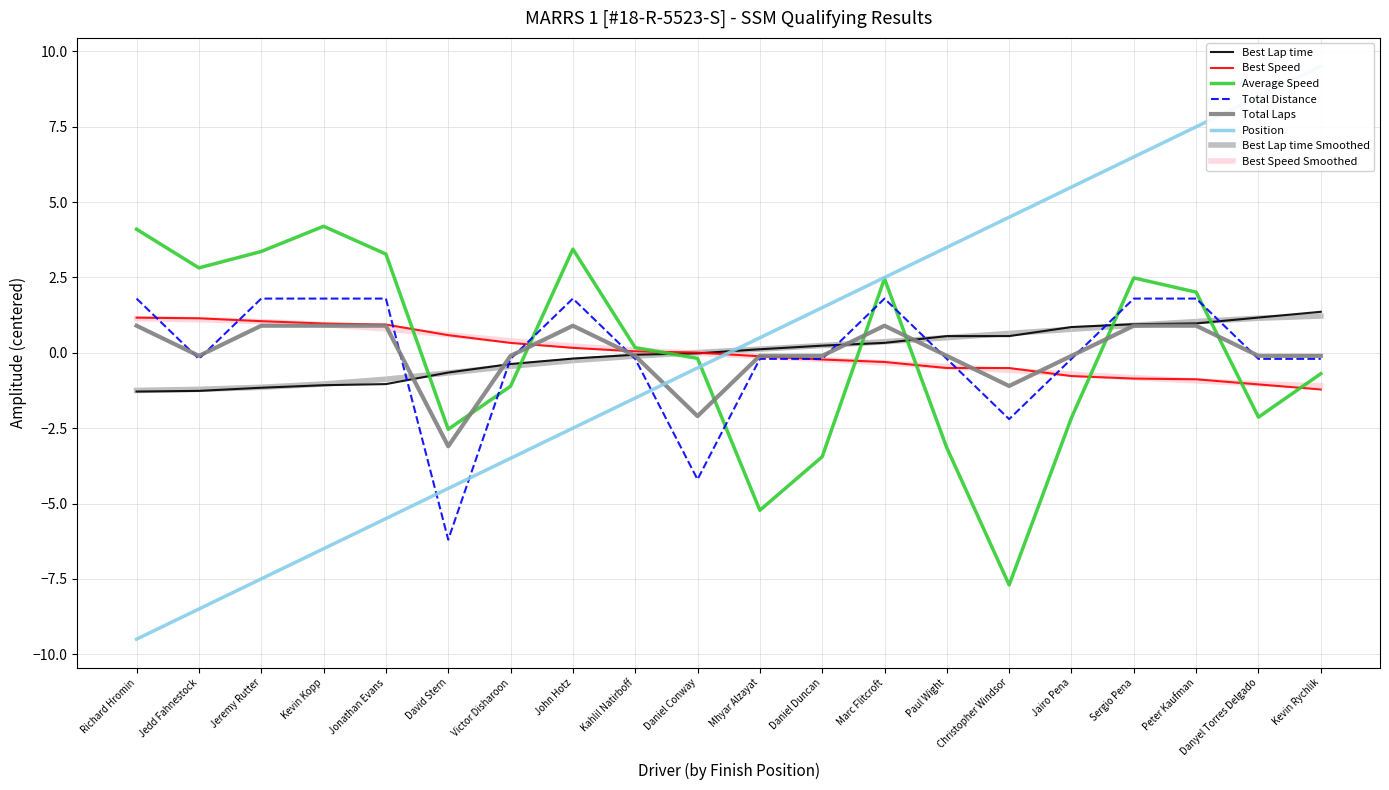

How many data points does each series have?

20